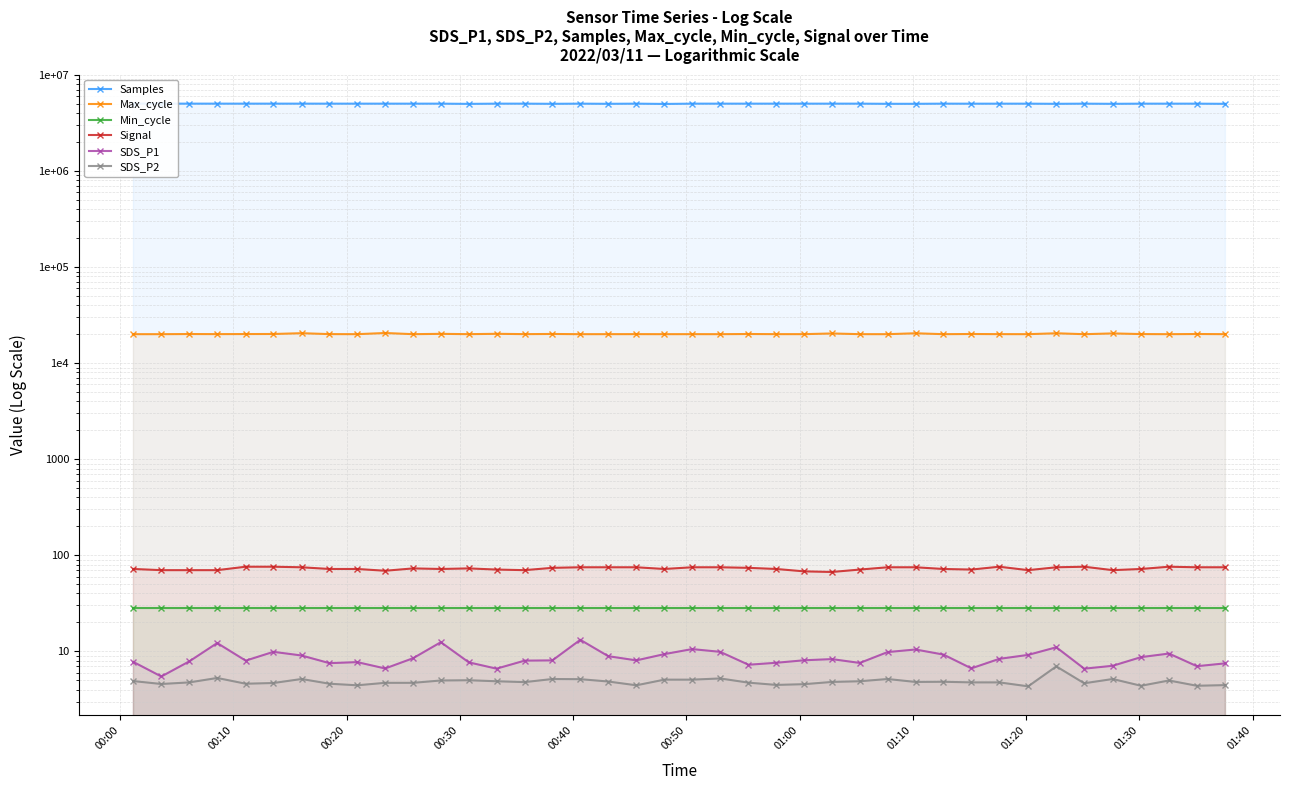

True or false: SDS_P2 and Max_cycle cross at least once.

False